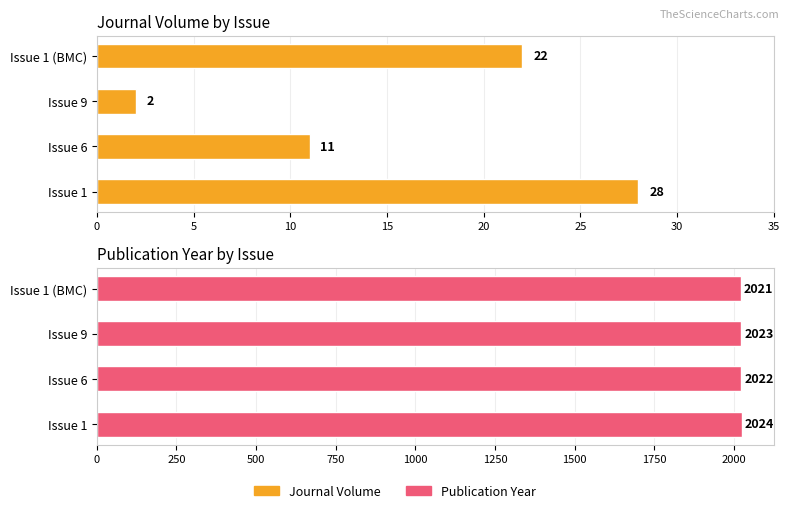

What is the difference between the second highest and minimum values in the Publication Year series?

2